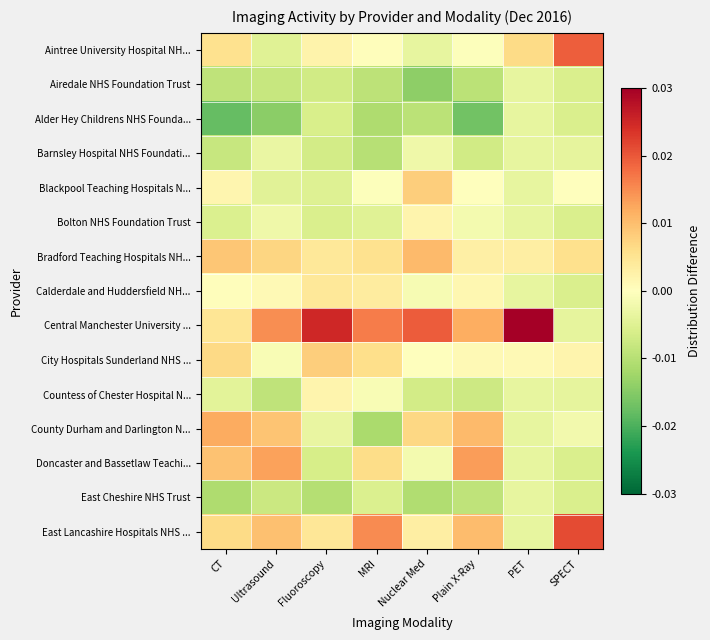

Reading right to left, what are all the values shown in this chart?

Aintree University Hospital NH...: SPECT=0.0	PET=0.0	Plain X-Ray=-0.0	Nuclear Med=-0.0	MRI=0.0	Fluoroscopy=0.0	Ultrasound=-0.0	CT=0.0
Airedale NHS Foundation Trust: SPECT=-0.0	PET=-0.0	Plain X-Ray=-0.0	Nuclear Med=-0.0	MRI=-0.0	Fluoroscopy=-0.0	Ultrasound=-0.0	CT=-0.0
Alder Hey Childrens NHS Founda...: SPECT=-0.0	PET=-0.0	Plain X-Ray=-0.0	Nuclear Med=-0.0	MRI=-0.0	Fluoroscopy=-0.0	Ultrasound=-0.0	CT=-0.0
Barnsley Hospital NHS Foundati...: SPECT=-0.0	PET=-0.0	Plain X-Ray=-0.0	Nuclear Med=-0.0	MRI=-0.0	Fluoroscopy=-0.0	Ultrasound=-0.0	CT=-0.0
Blackpool Teaching Hospitals N...: SPECT=0.0	PET=-0.0	Plain X-Ray=0.0	Nuclear Med=0.0	MRI=-0.0	Fluoroscopy=-0.0	Ultrasound=-0.0	CT=0.0
Bolton NHS Foundation Trust: SPECT=-0.0	PET=-0.0	Plain X-Ray=-0.0	Nuclear Med=0.0	MRI=-0.0	Fluoroscopy=-0.0	Ultrasound=-0.0	CT=-0.0
Bradford Teaching Hospitals NH...: SPECT=0.0	PET=0.0	Plain X-Ray=0.0	Nuclear Med=0.0	MRI=0.0	Fluoroscopy=0.0	Ultrasound=0.0	CT=0.0
Calderdale and Huddersfield NH...: SPECT=-0.0	PET=-0.0	Plain X-Ray=0.0	Nuclear Med=-0.0	MRI=0.0	Fluoroscopy=0.0	Ultrasound=0.0	CT=0.0
Central Manchester University ...: SPECT=-0.0	PET=0.0	Plain X-Ray=0.0	Nuclear Med=0.0	MRI=0.0	Fluoroscopy=0.0	Ultrasound=0.0	CT=0.0
City Hospitals Sunderland NHS ...: SPECT=0.0	PET=0.0	Plain X-Ray=0.0	Nuclear Med=-0.0	MRI=0.0	Fluoroscopy=0.0	Ultrasound=-0.0	CT=0.0
Countess of Chester Hospital N...: SPECT=-0.0	PET=-0.0	Plain X-Ray=-0.0	Nuclear Med=-0.0	MRI=-0.0	Fluoroscopy=0.0	Ultrasound=-0.0	CT=-0.0
County Durham and Darlington N...: SPECT=-0.0	PET=-0.0	Plain X-Ray=0.0	Nuclear Med=0.0	MRI=-0.0	Fluoroscopy=-0.0	Ultrasound=0.0	CT=0.0
Doncaster and Bassetlaw Teachi...: SPECT=-0.0	PET=-0.0	Plain X-Ray=0.0	Nuclear Med=-0.0	MRI=0.0	Fluoroscopy=-0.0	Ultrasound=0.0	CT=0.0
East Cheshire NHS Trust: SPECT=-0.0	PET=-0.0	Plain X-Ray=-0.0	Nuclear Med=-0.0	MRI=-0.0	Fluoroscopy=-0.0	Ultrasound=-0.0	CT=-0.0
East Lancashire Hospitals NHS ...: SPECT=0.0	PET=-0.0	Plain X-Ray=0.0	Nuclear Med=0.0	MRI=0.0	Fluoroscopy=0.0	Ultrasound=0.0	CT=0.0